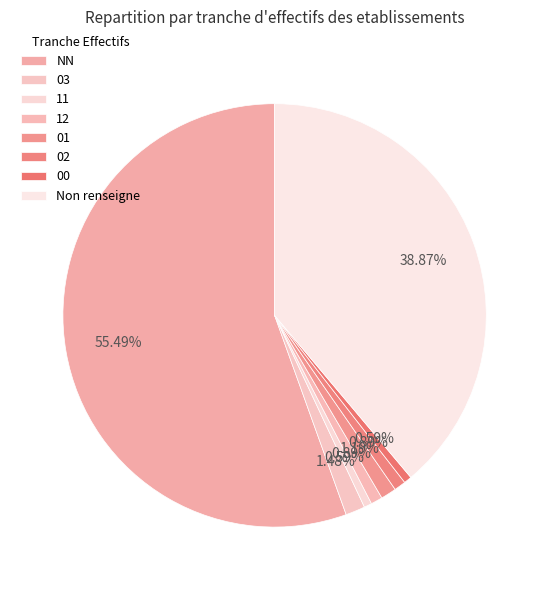

Count the number of slices in the pie.

8